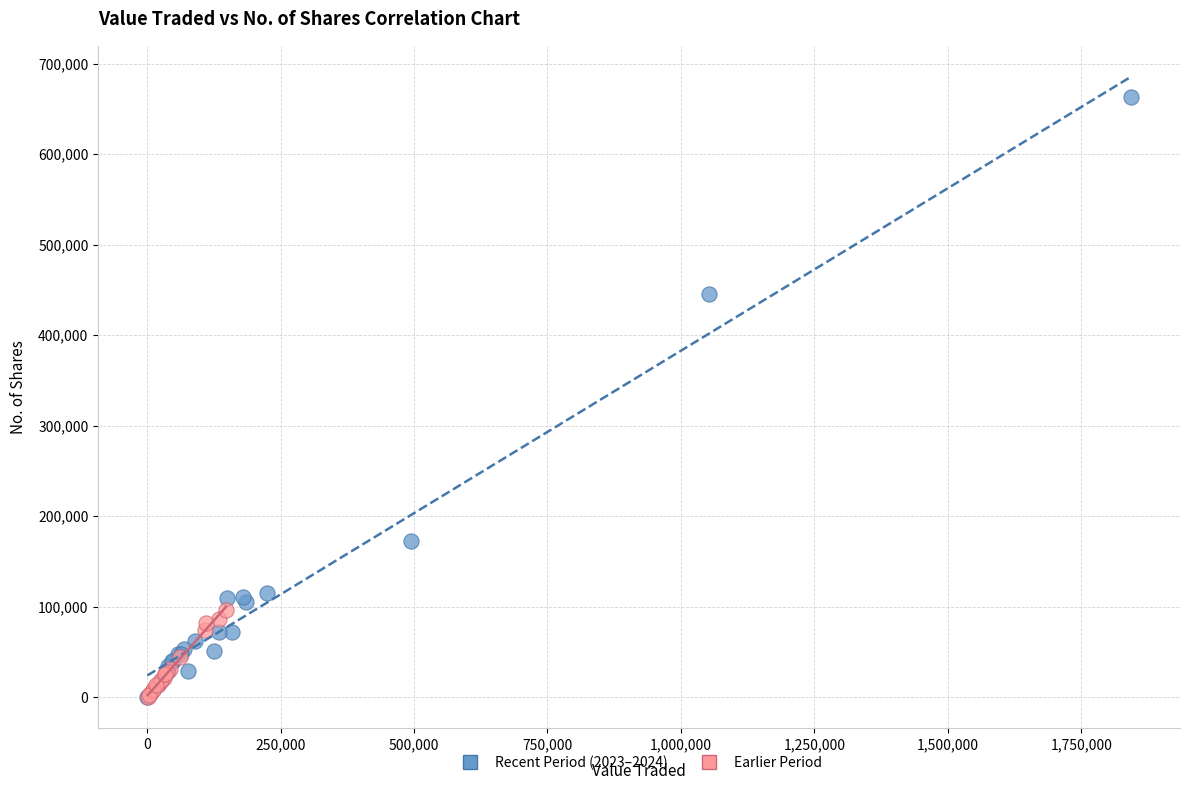

Which series has the largest Y range (max minus min)?

Recent Period (2023–2024)